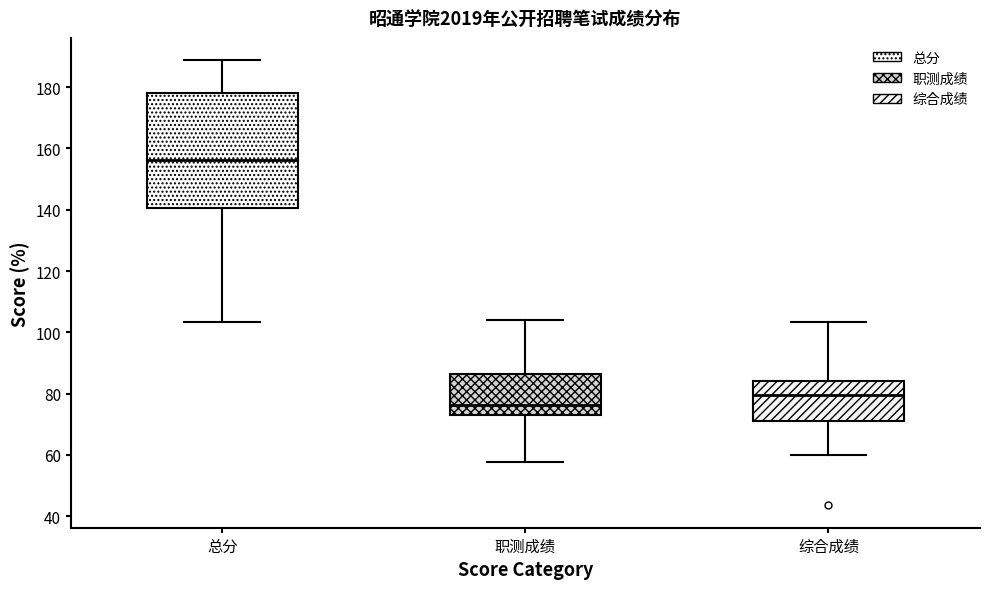

Comparing the boxes themselves (not the whiskers), which one is the tallest?

总分